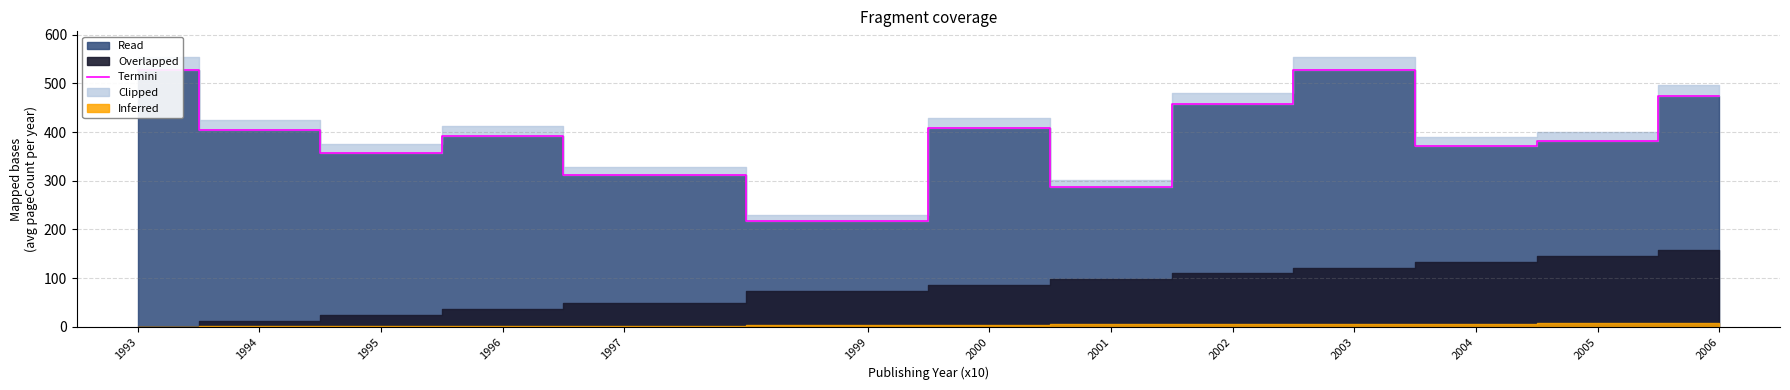

How many interior local valleys (lower than both neighbors) does the data have?

4